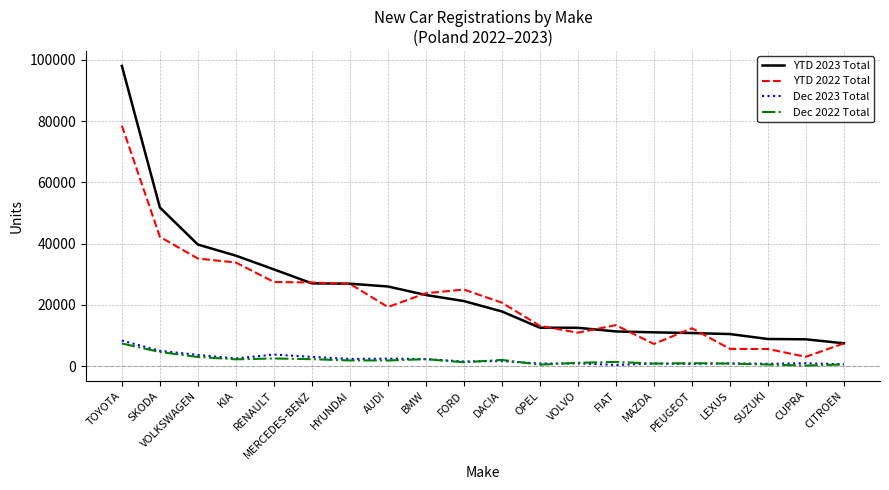

Which series has the largest range (max minus min)?

YTD 2023 Total